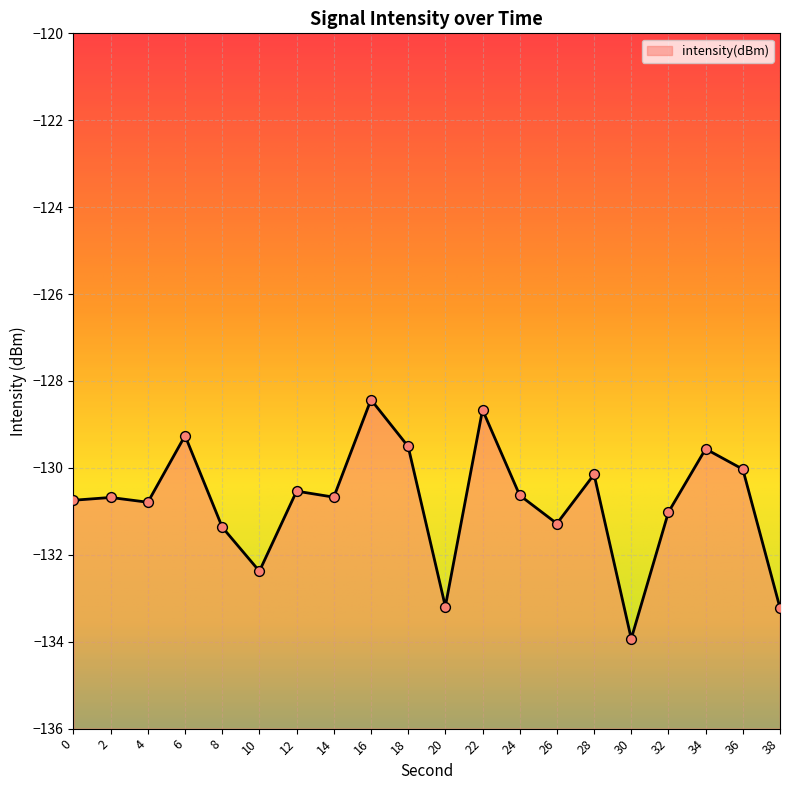

What is the change in value from 2 to 22?

+2.0